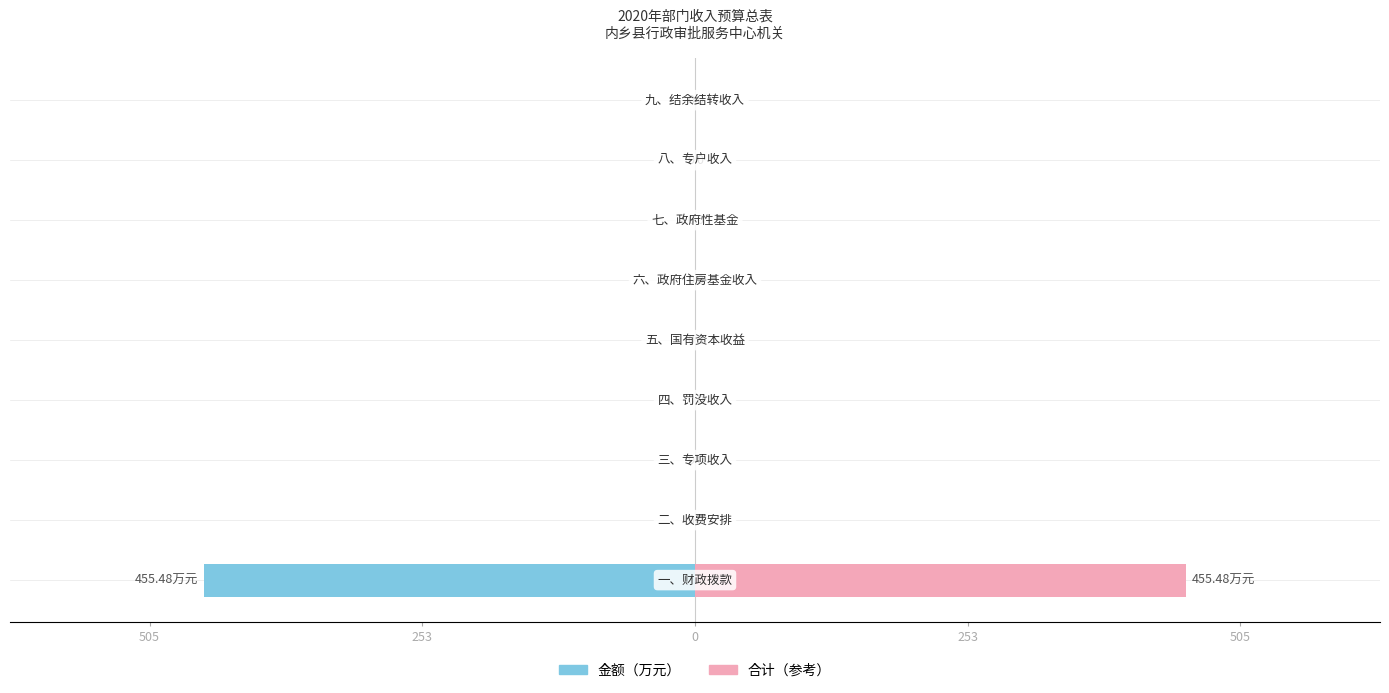

The 合计（万元） series shows 0.0 at 7. True or false?

True